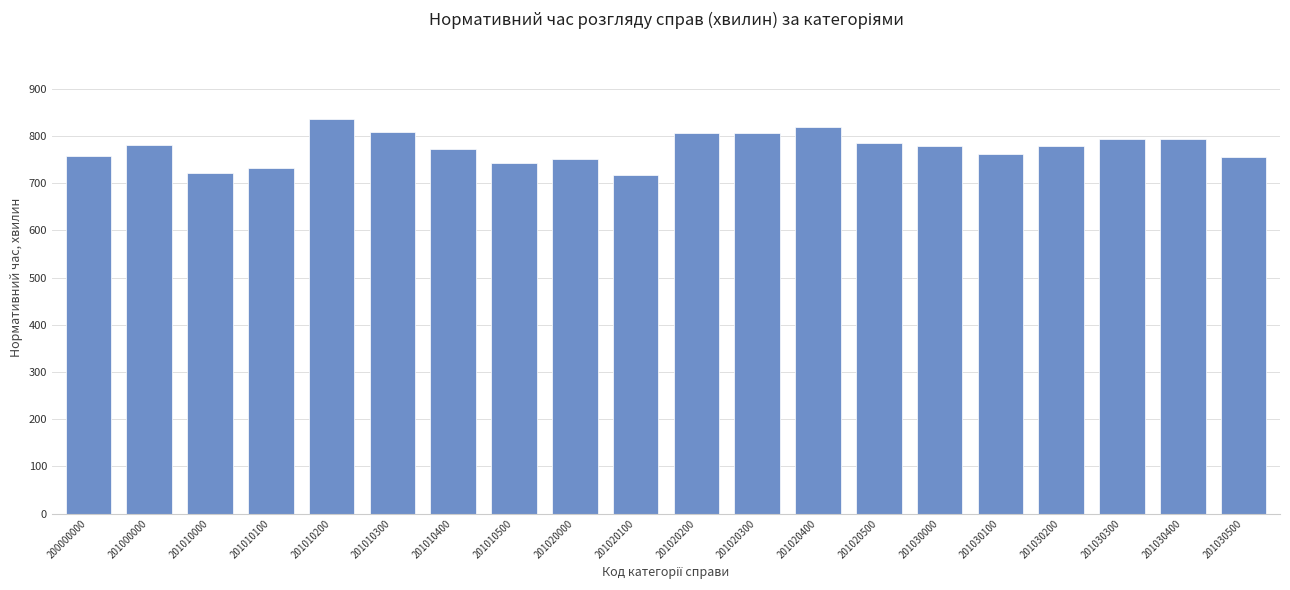

What is the smallest value displayed?

717